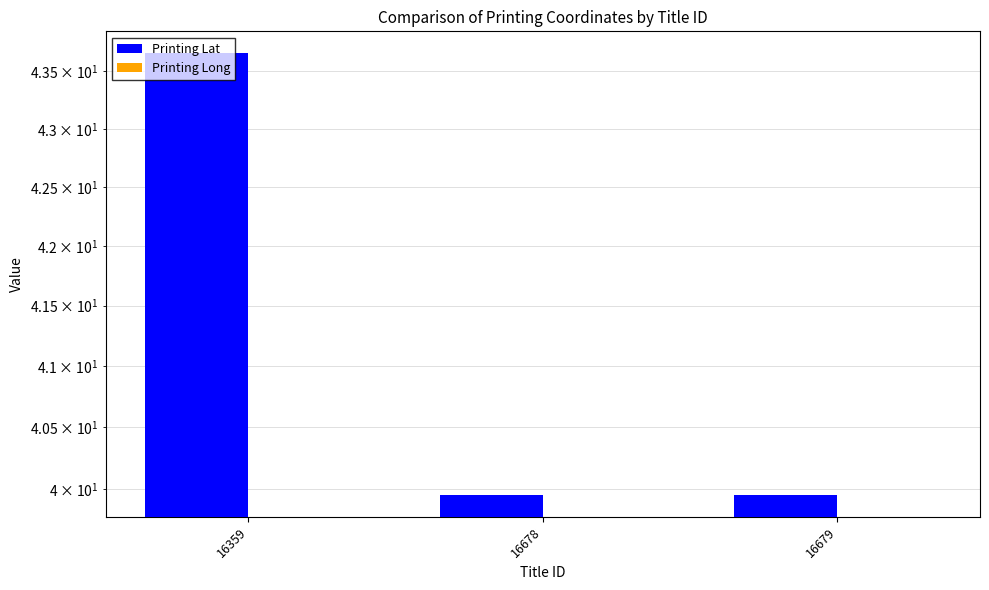

List the labels in order of Printing Lat value, largest first.

16359, 16678, 16679